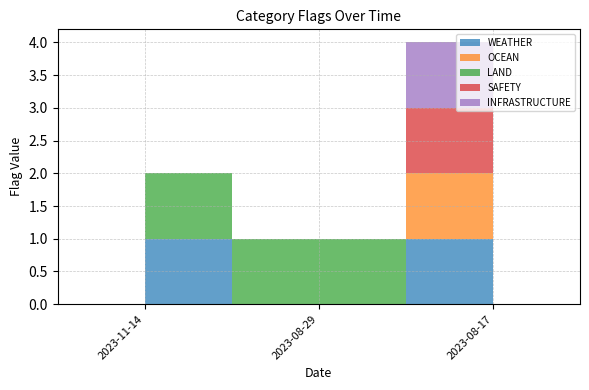

Does the chart display data point markers on the line(s)?

No